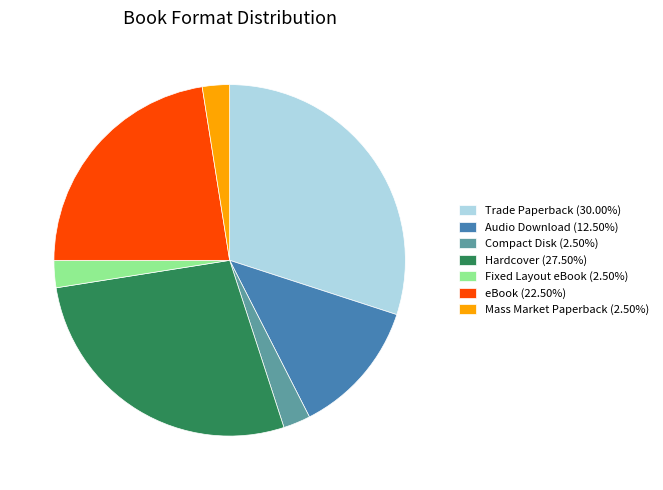

Does Hardcover (27.50%) represent more than half of the total?

No